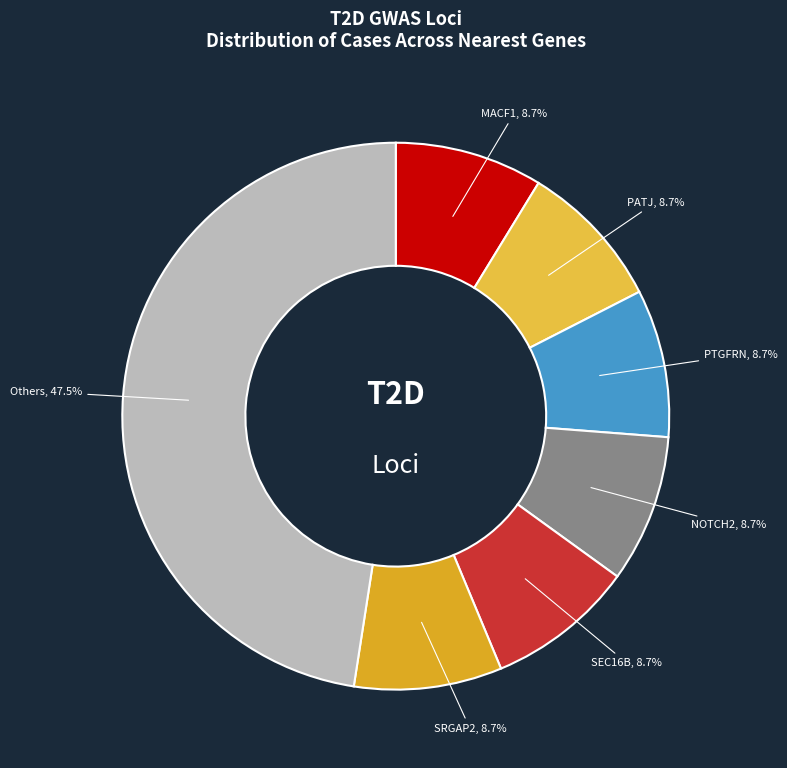

Is there a majority slice in this chart?

No